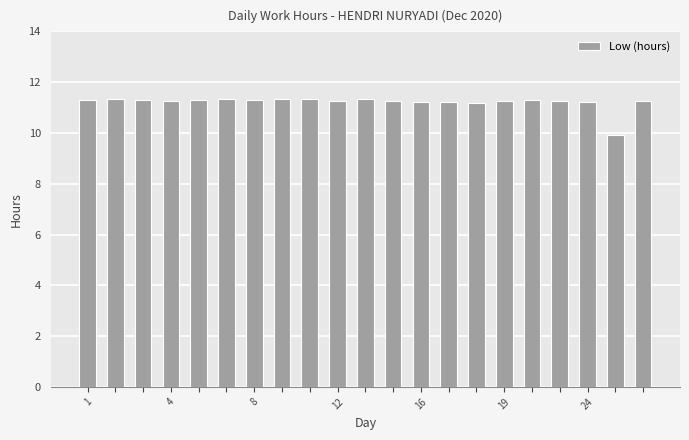

What is the value of the 17th bar from the left?

11.3